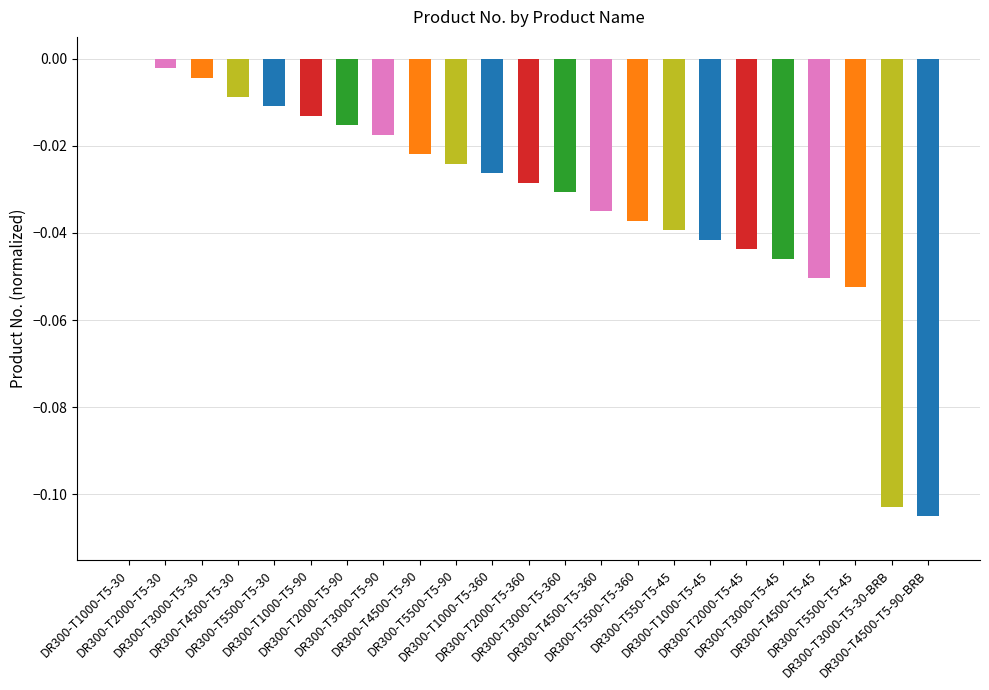

What is the smallest value displayed?

-0.1